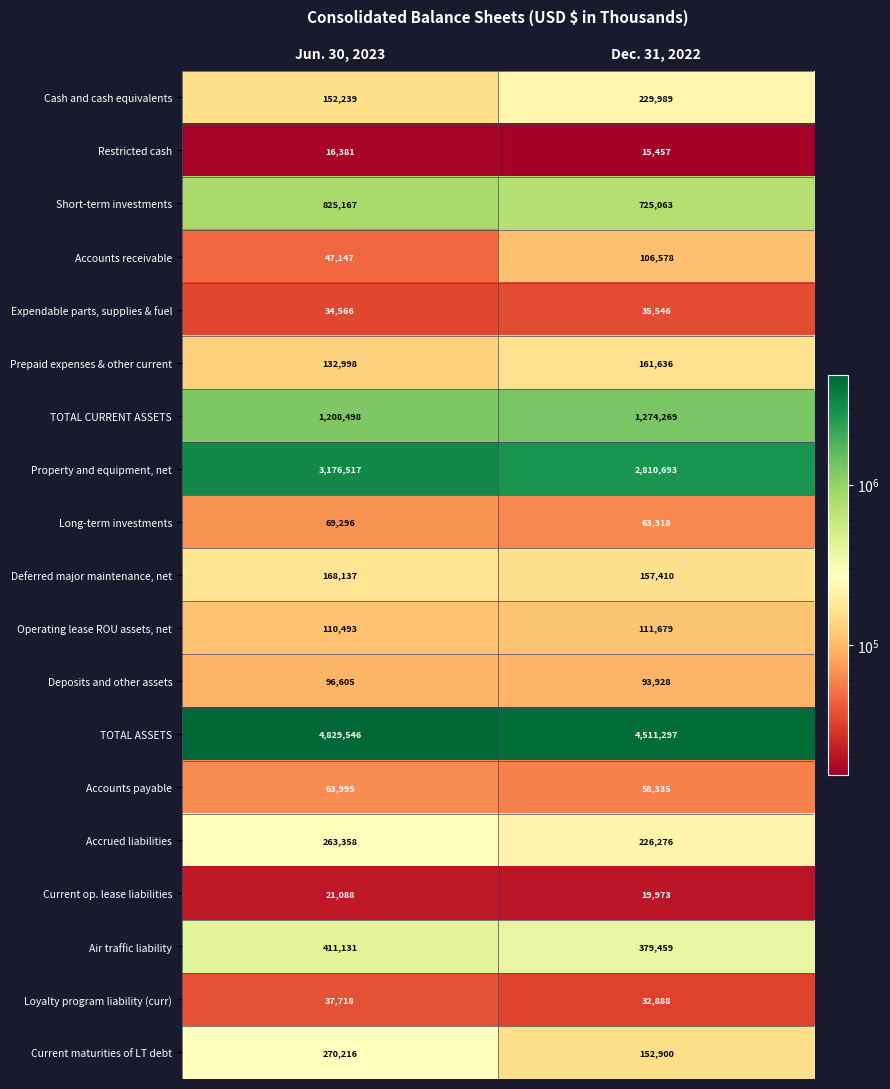

Which series has the largest total across all categories?

TOTAL ASSETS